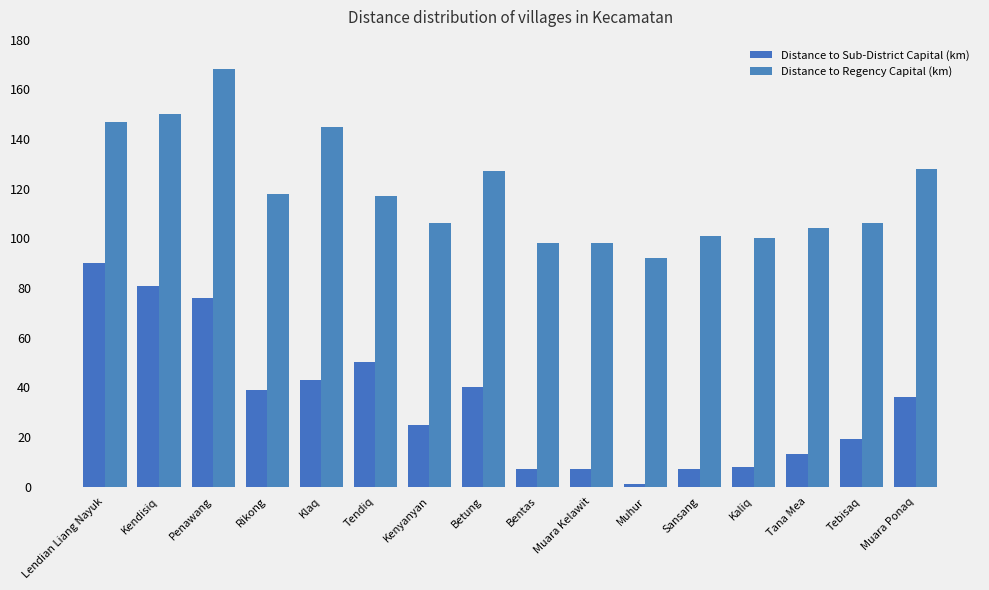

What is the label of the 7th bar from the left?

Kenyanyan